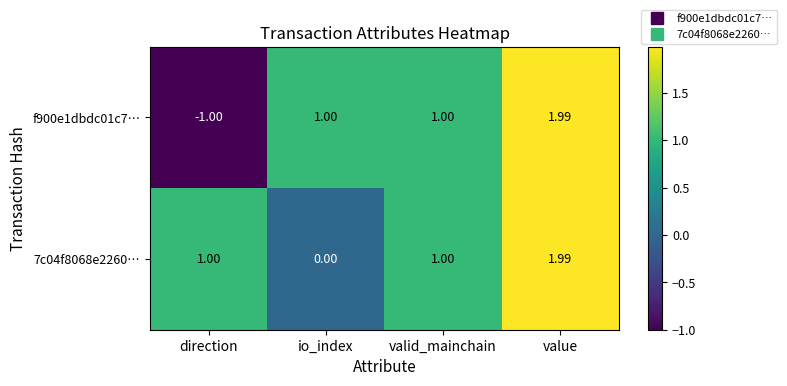

Which category has the highest value in the f900e1dbdc01c7… series?

value